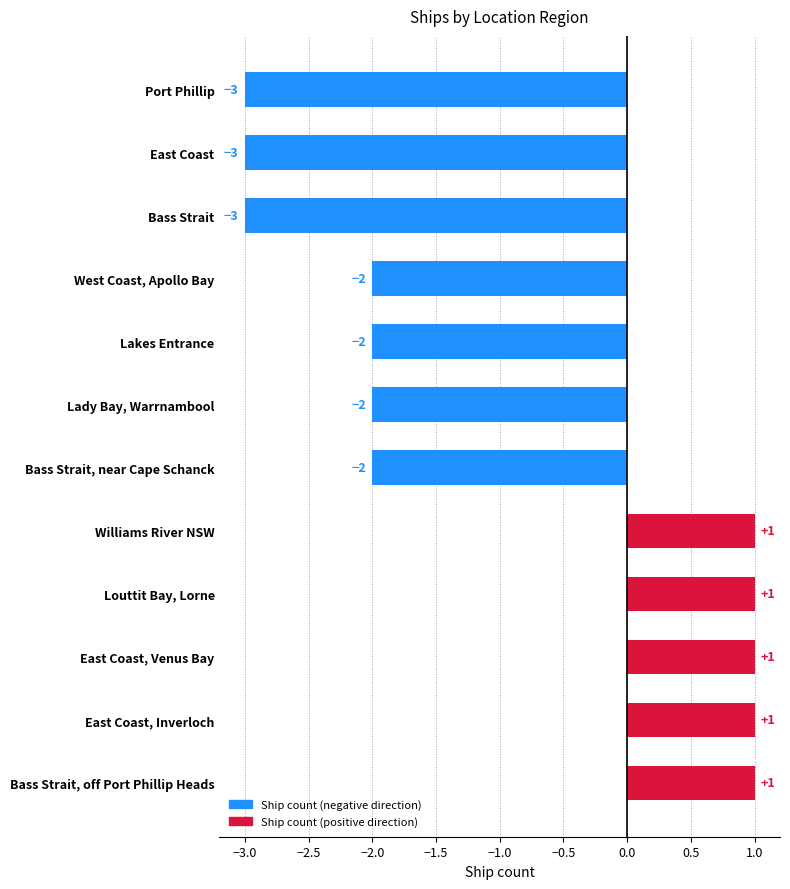

How many distinct data groups are displayed?

1